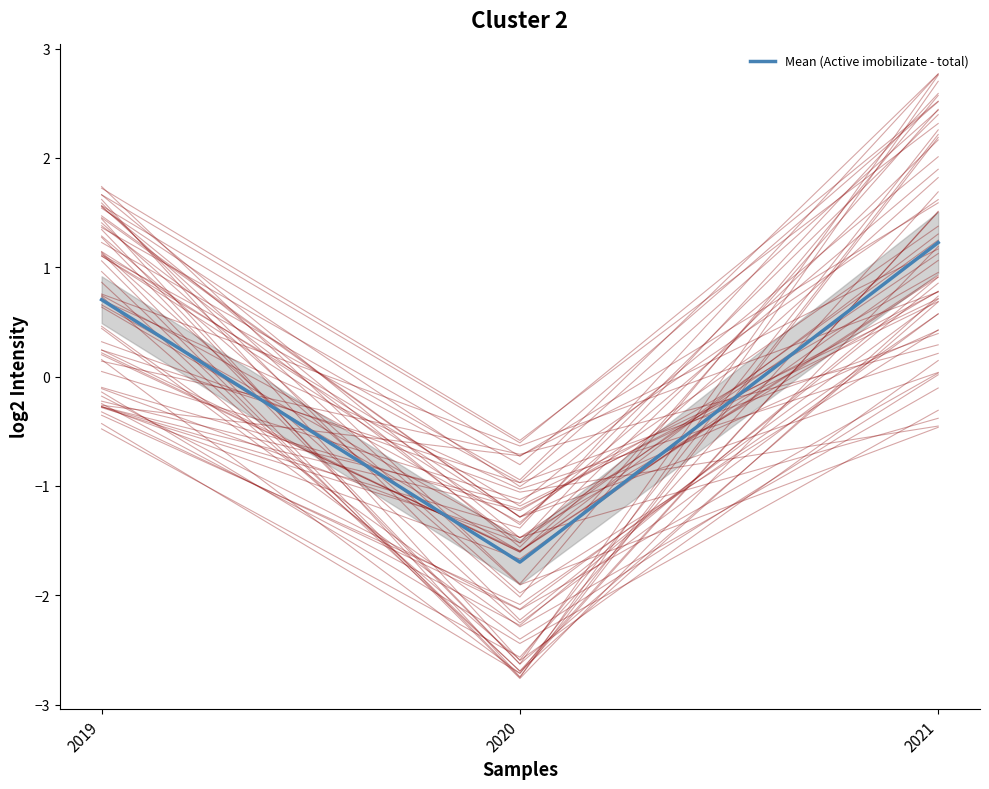

Reading left to right, transcribe all the data shown in this chart.

2019=0.7	2020=-1.7	2021=1.2